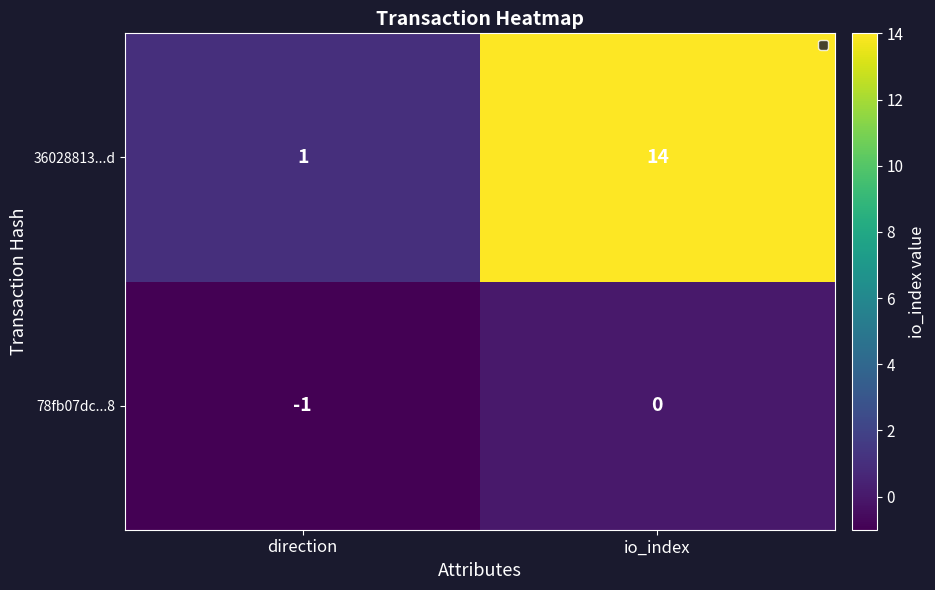

The 36028813...d series shows 1 at direction. True or false?

True